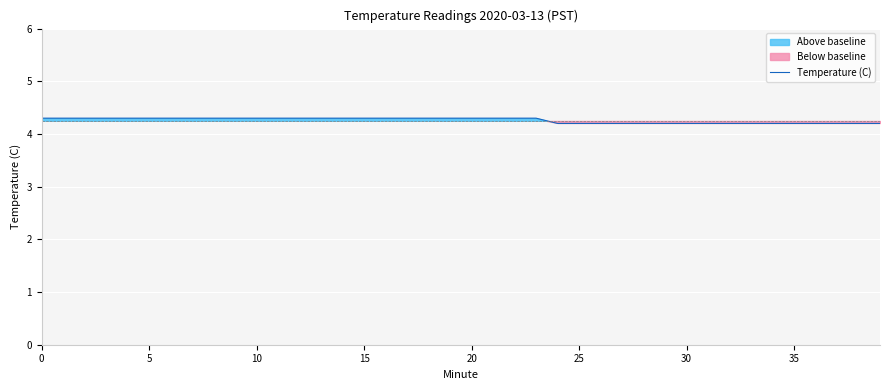

What is the label of the 24th point from the right?

16